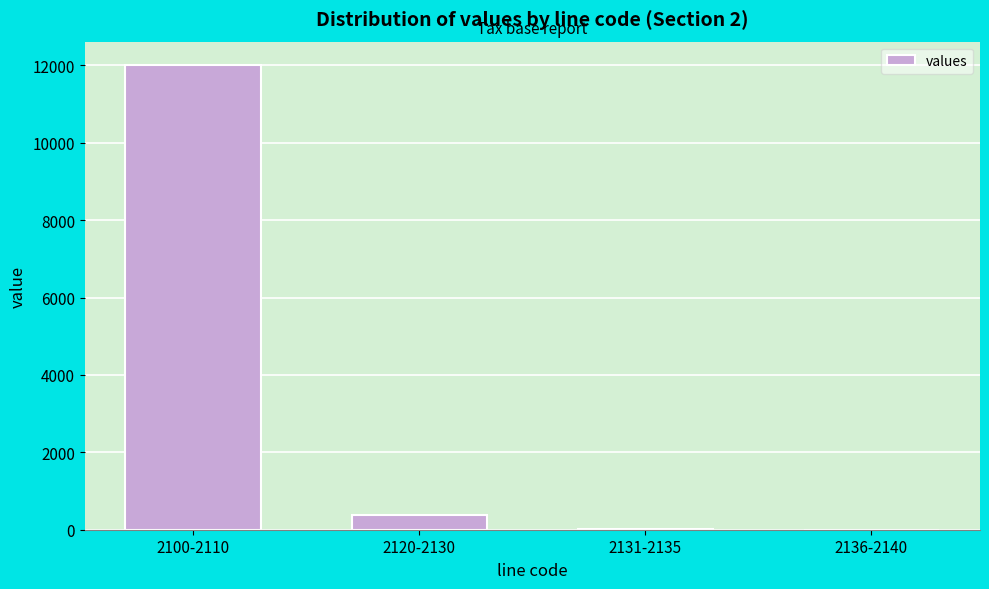

What is the greatest value displayed?

12011